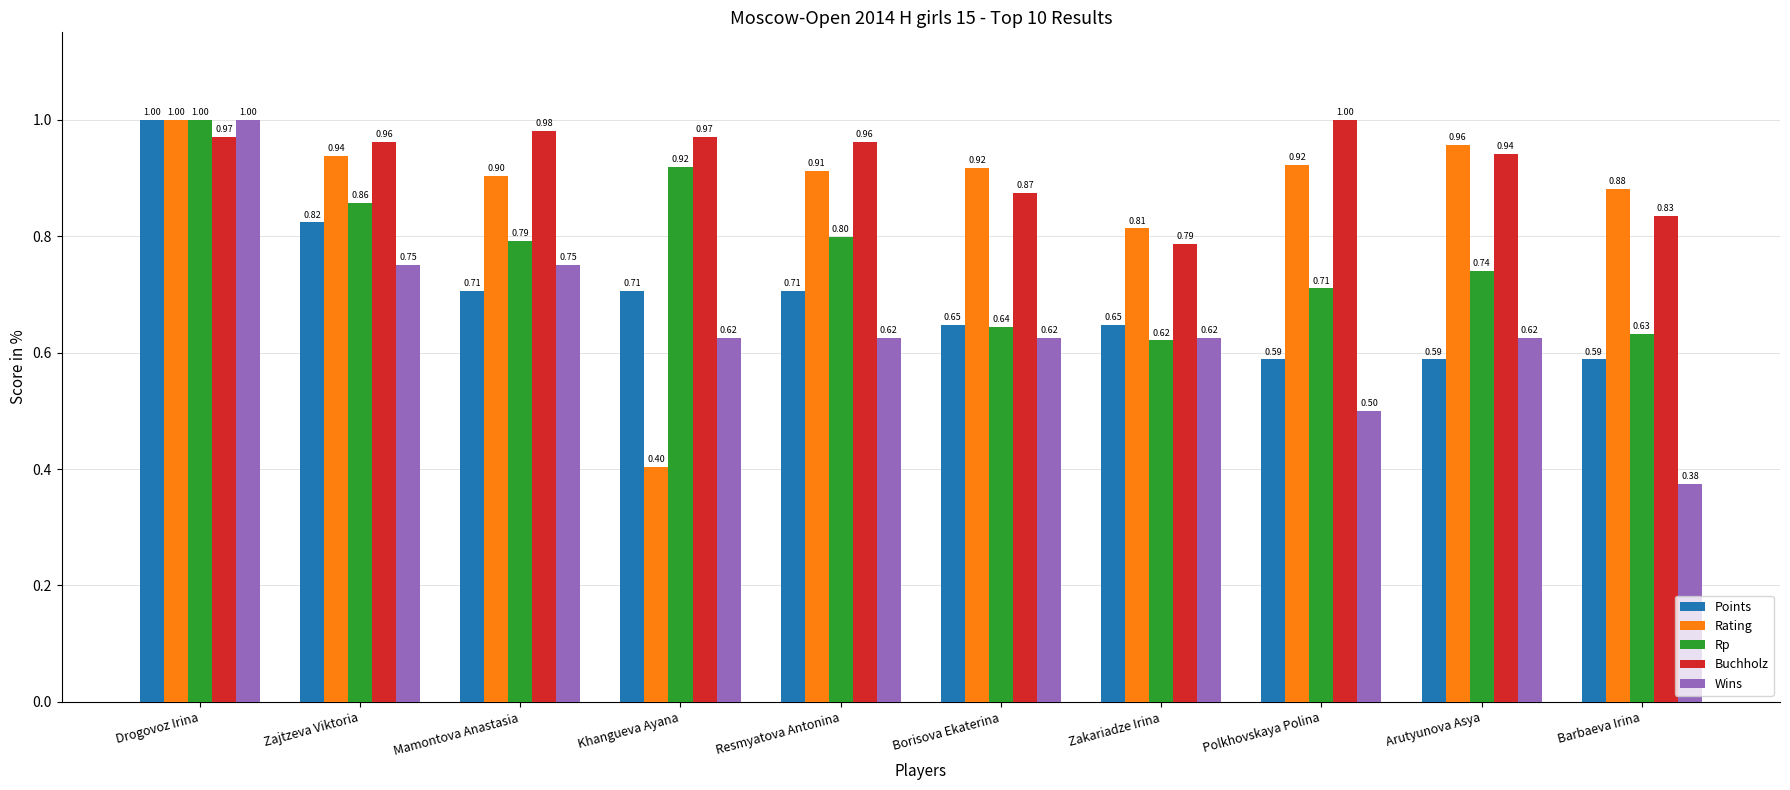

Which series has the largest total across all categories?

Buchholz